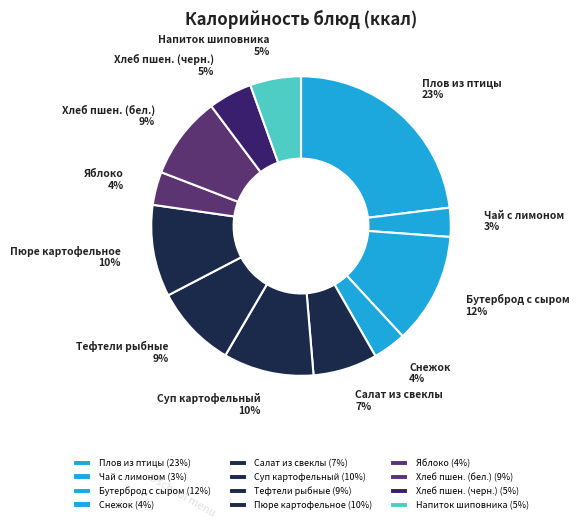

The Чай с лимоном slice represents 16% of the pie. True or false?

False